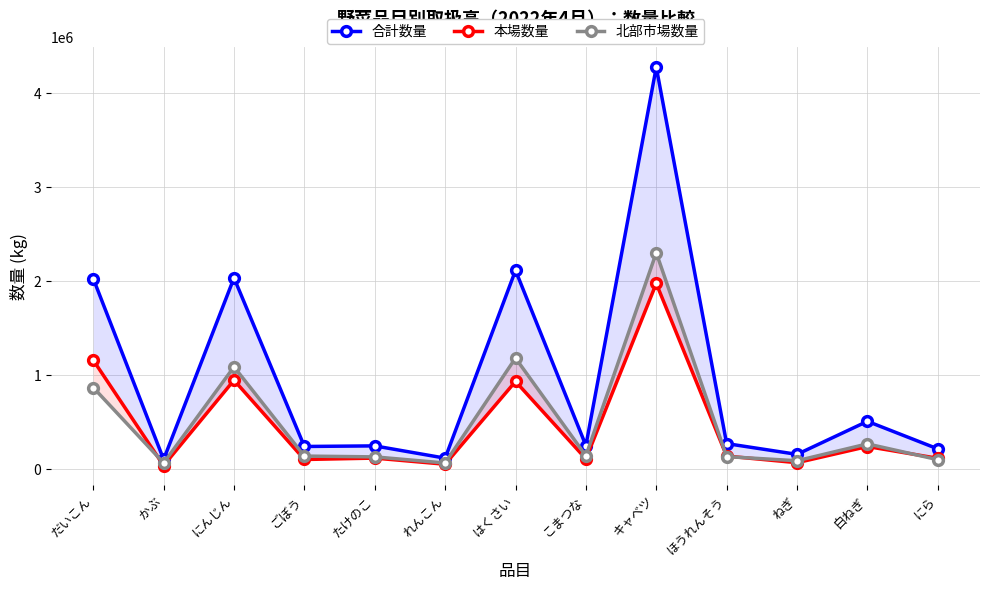

The value of 合計数量 at ほうれんそう is 271283. True or false?

True